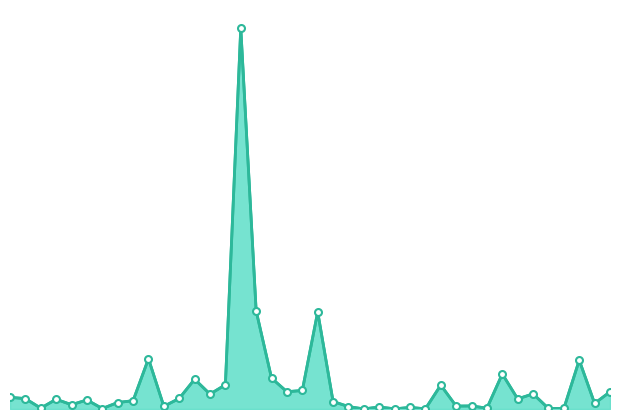

List the labels in order of value, largest first.

17/12/2023, 10/12/2023, 05/11/2023, 04/02/2024, 02/07/2023, 06/08/2023, 03/12/2023, 07/01/2024, 24/12/2023, 10/09/2023, 12/11/2023, 19/11/2023, 18/06/2023, 23/07/2023, 31/12/2023, 14/04/2024, 14/01/2024, 31/03/2024, 30/07/2023, 17/03/2024, 03/03/2024, 11/02/2024, 29/10/2023, 18/02/2024, 25/06/2023, 10/03/2024, 27/08/2023, 03/09/2023, 28/01/2024, 22/10/2023, 08/10/2023, 24/09/2023, 24/03/2024, 13/08/2023, 16/07/2023, 09/07/2023, 25/02/2024, 17/09/2023, 01/10/2023, 15/10/2023